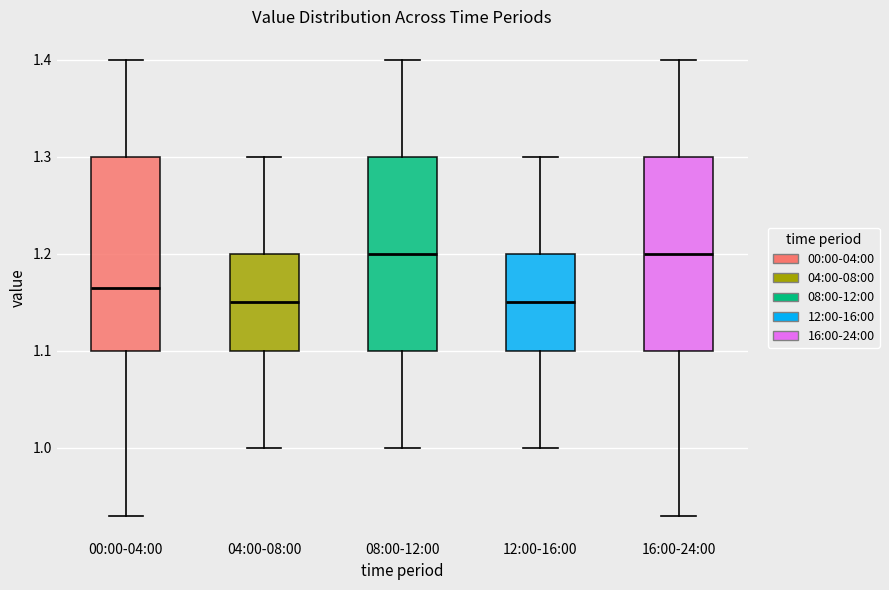

Where does the median line of the box for 12:00-16:00 sit on the y-axis? The values are not printed on the chart, so give them approximately, as read against the axis.

1.15